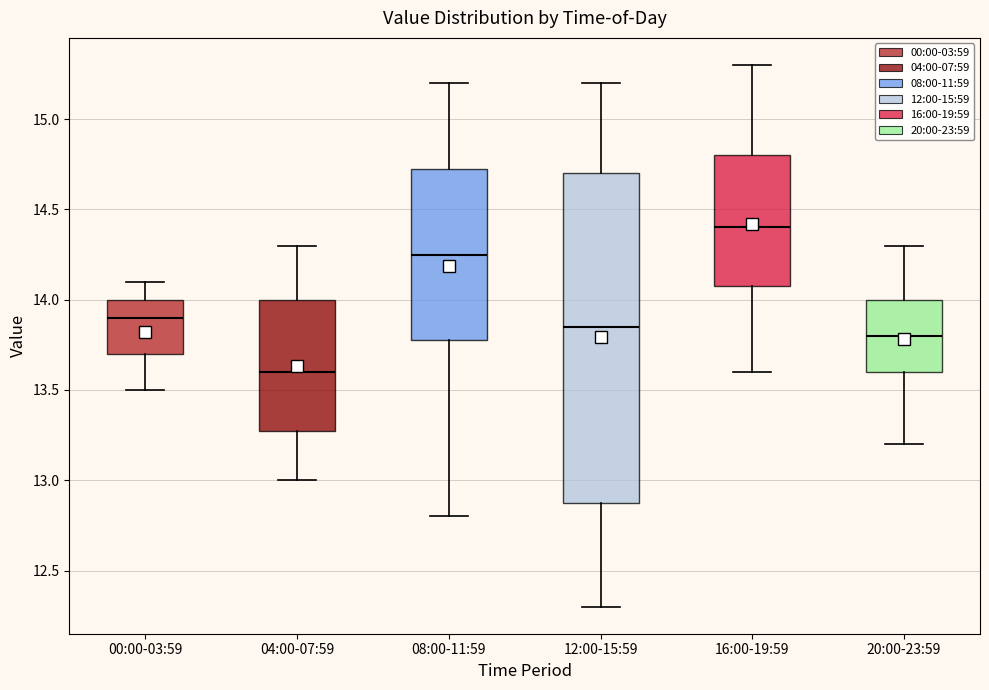

Which box's median line is the lowest?

04:00-07:59